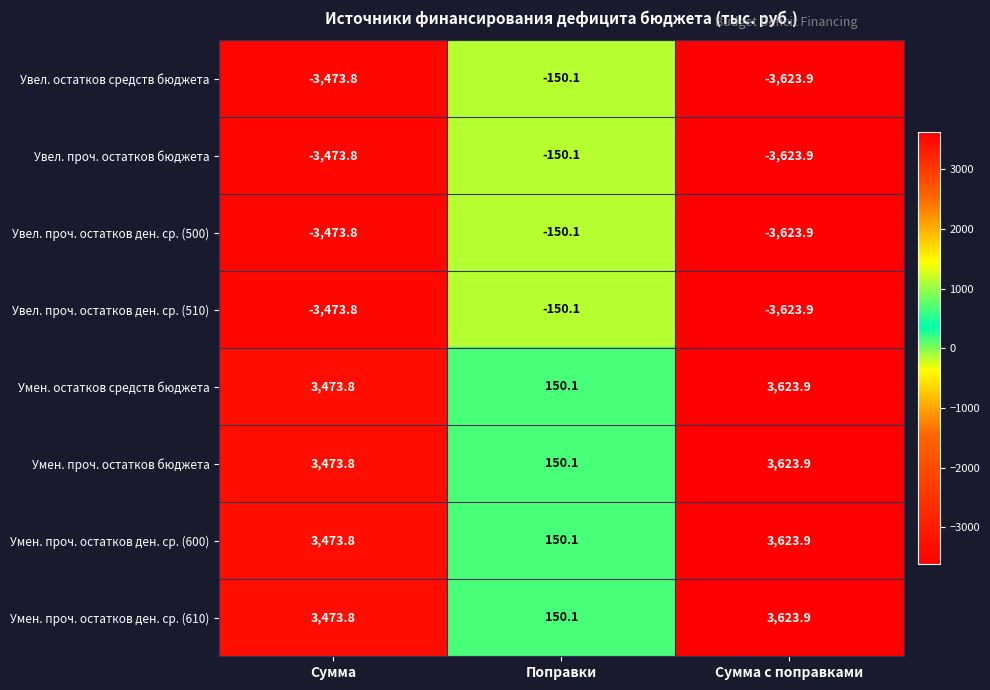

Reading left to right, what are all the values shown in this chart?

Увел. остатков средств бюджета: -3473.8	-150.1	-3623.9
Увел. проч. остатков бюджета: -3473.8	-150.1	-3623.9
Увел. проч. остатков ден. ср. (500): -3473.8	-150.1	-3623.9
Увел. проч. остатков ден. ср. (510): -3473.8	-150.1	-3623.9
Умен. остатков средств бюджета: 3473.8	150.1	3623.9
Умен. проч. остатков бюджета: 3473.8	150.1	3623.9
Умен. проч. остатков ден. ср. (600): 3473.8	150.1	3623.9
Умен. проч. остатков ден. ср. (610): 3473.8	150.1	3623.9